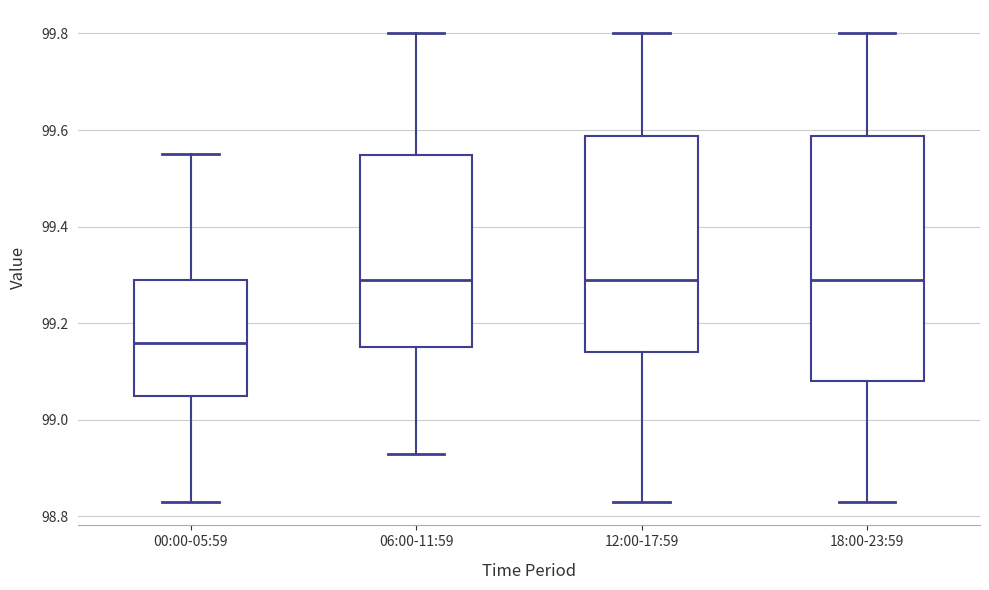

Comparing the boxes themselves (not the whiskers), which one is the tallest?

18:00-23:59